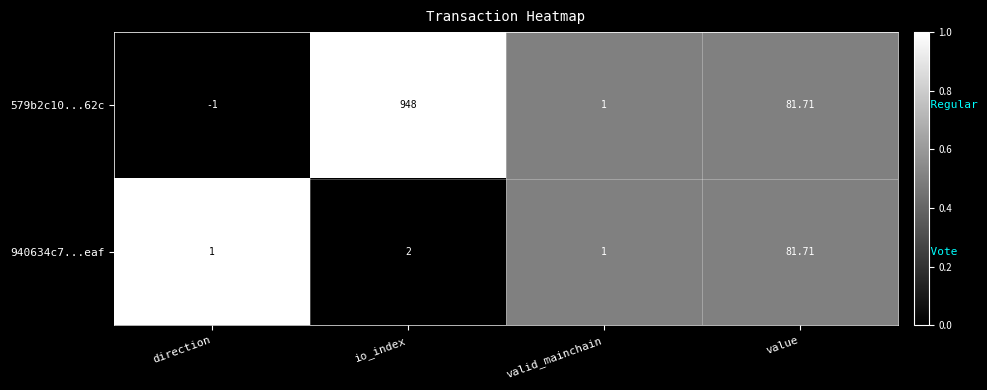

At which label is 579b2c10...62c closest to 473?

value